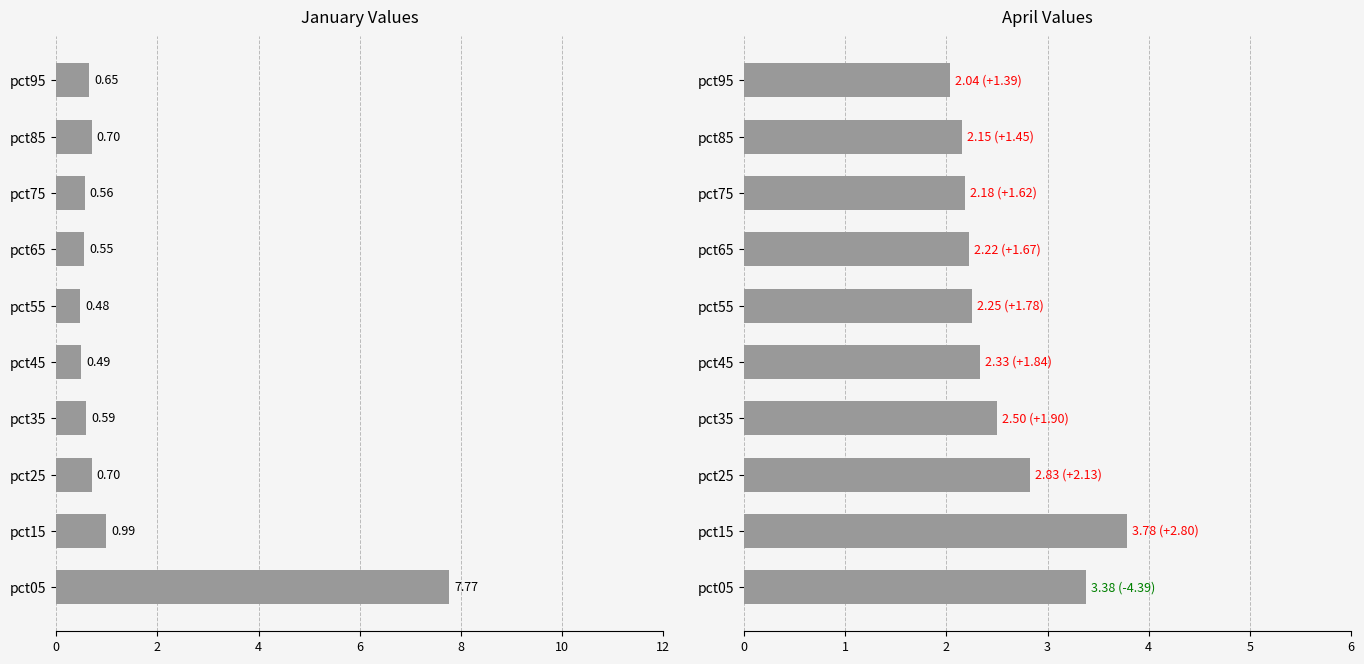

The value of Apr at pct95 is 1.2. True or false?

False